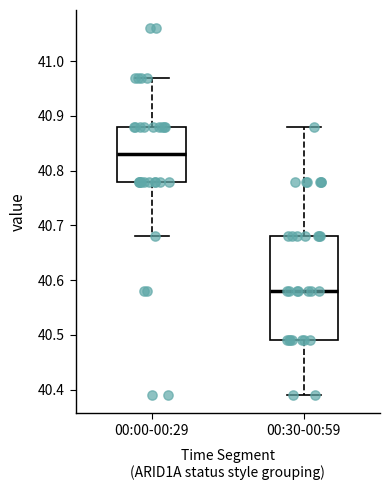

Where does the upper whisker of the box for 00:00-00:29 end on the y-axis? The values are not printed on the chart, so give them approximately, as read against the axis.

40.97